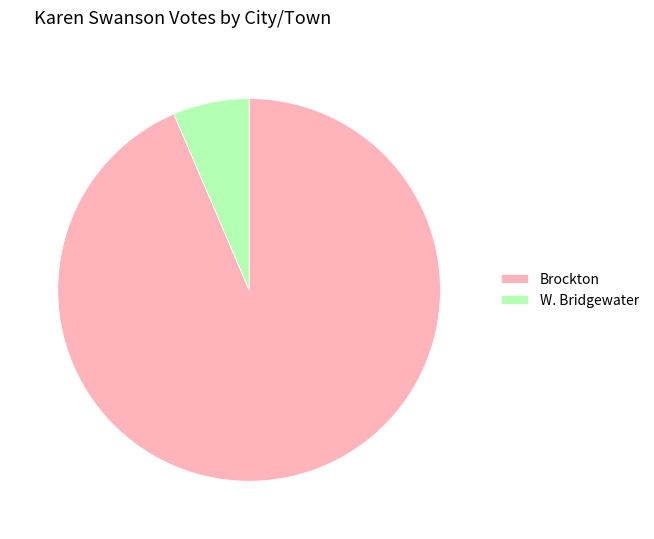

True or false: Brockton accounts for 80% of the total.

False